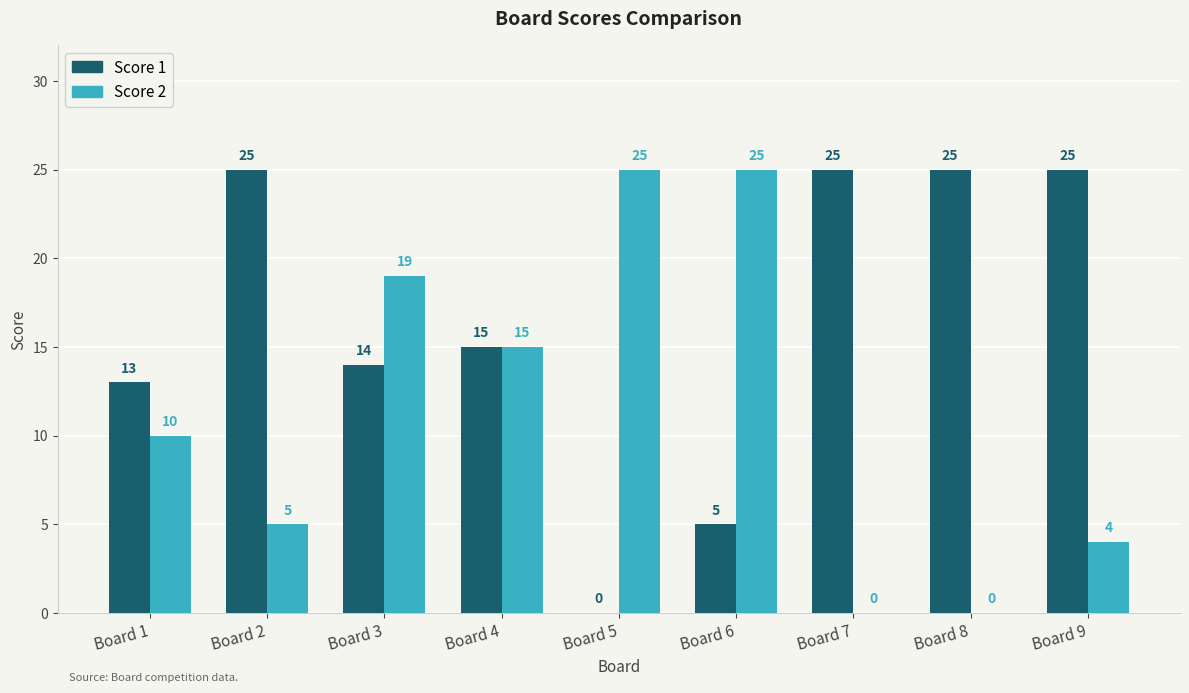

How many positive values does the Score 2 series have?

7